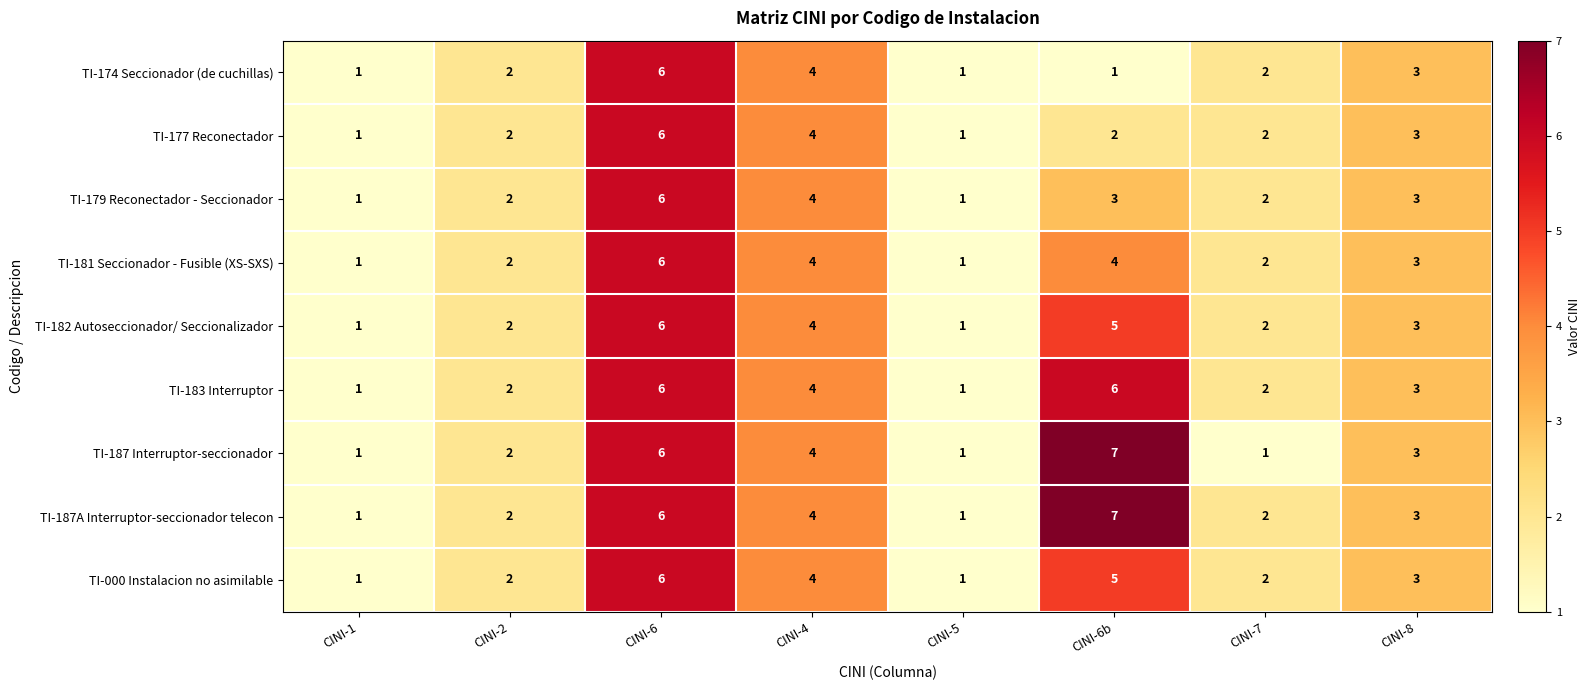

What is the sum of all TI-187 Interruptor-seccionador values?

25